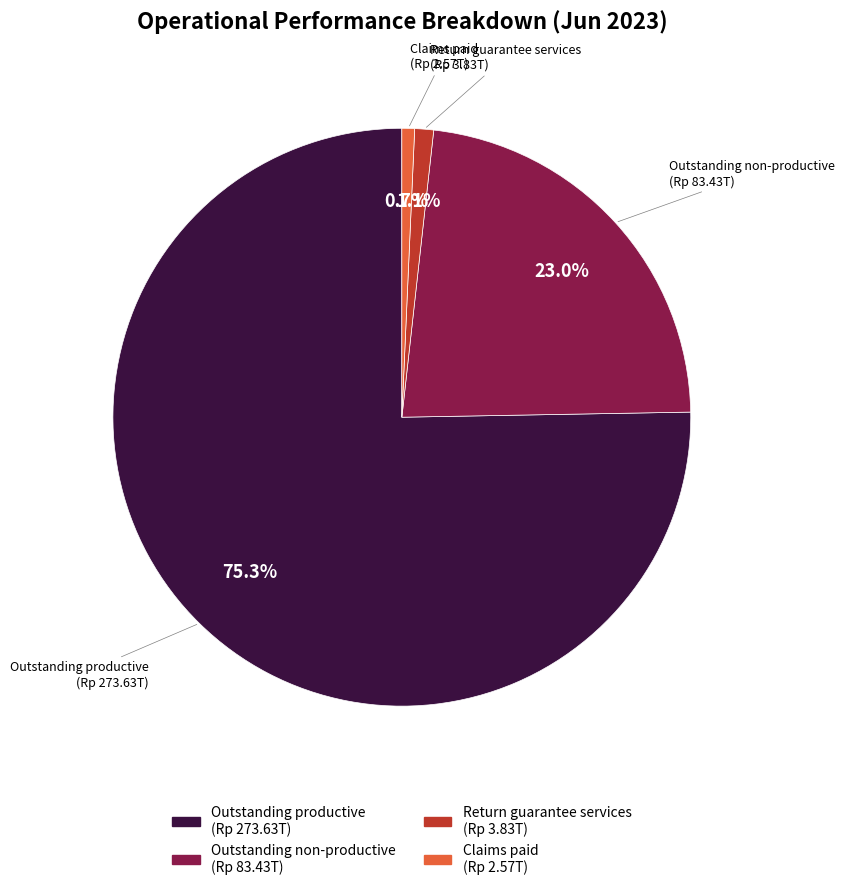

Count the number of slices in the pie.

4